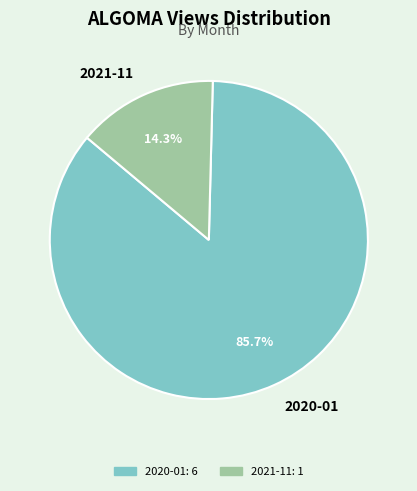

Rank the categories by value from highest to lowest.

2020-01, 2021-11